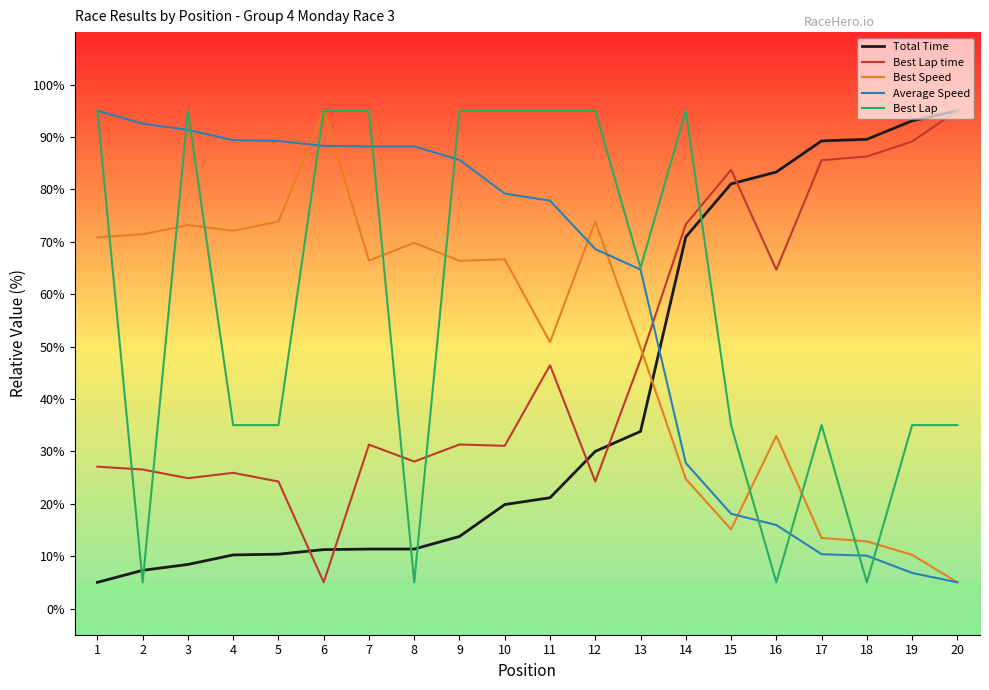

Does the chart display data point markers on the line(s)?

No